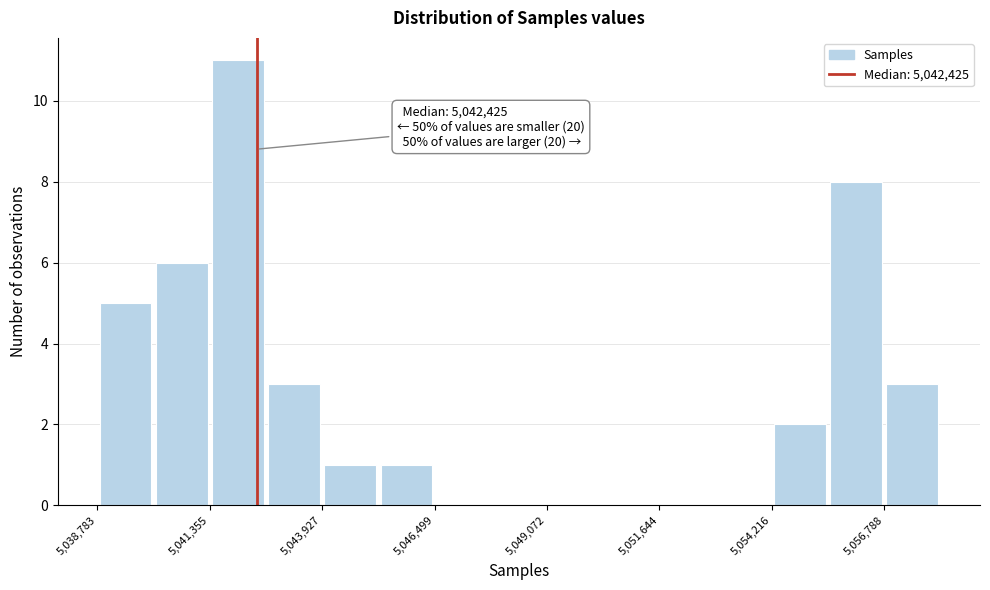

Around what value on the x-axis is the tallest bar? Give the approximate position of its centre, as read against the axis.

5042000